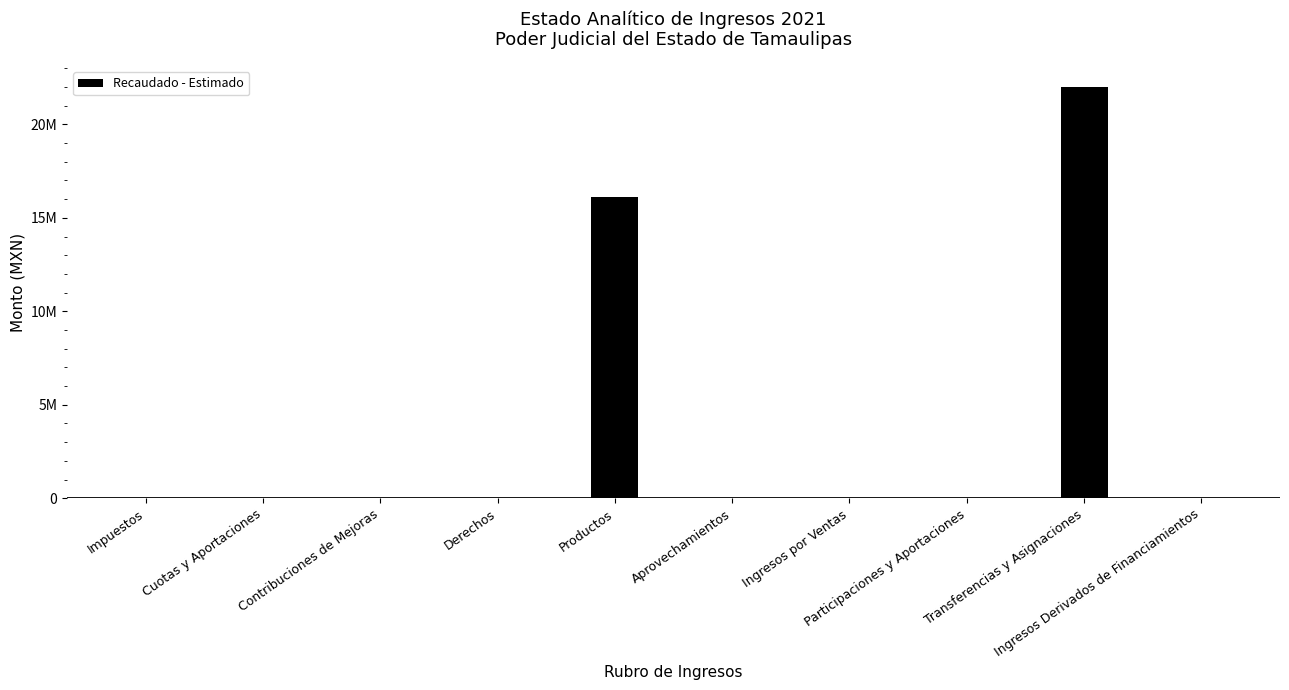

What is the difference between the maximum and minimum values?

22012748.7